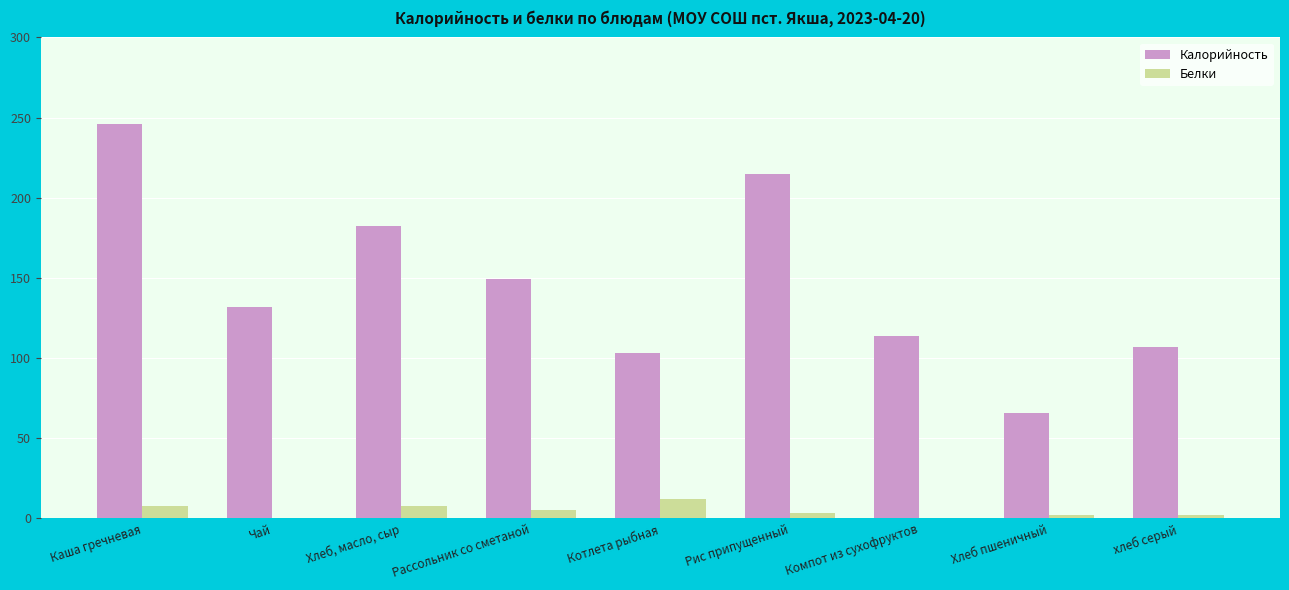

How many series are shown in this chart?

2